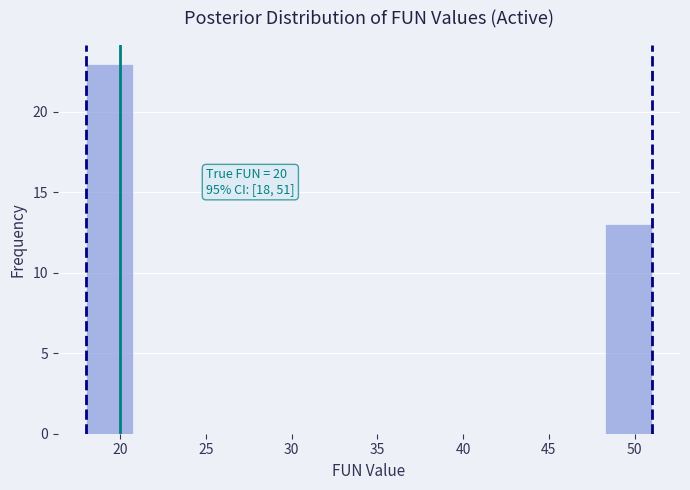

Over which range of the x-axis is the bar tallest?

18.00 to 20.75